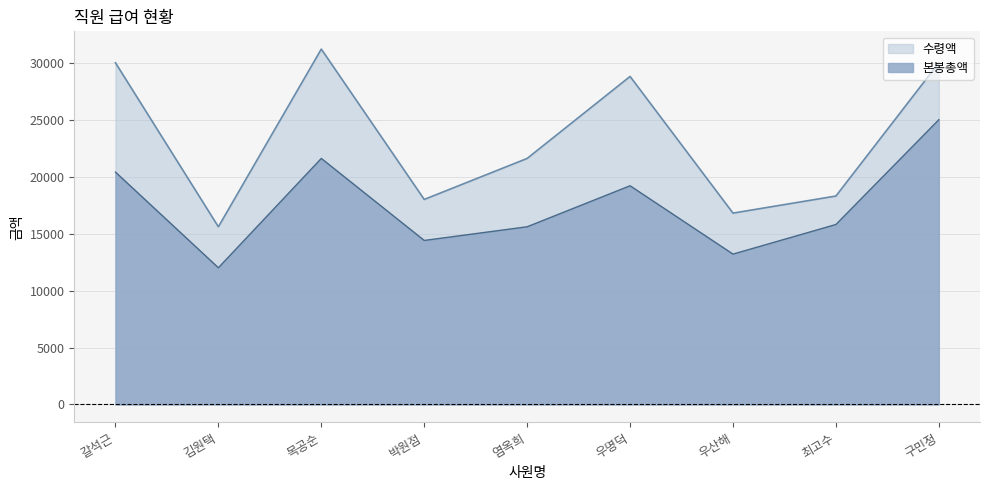

What is the label of the 9th point from the left?

구민정